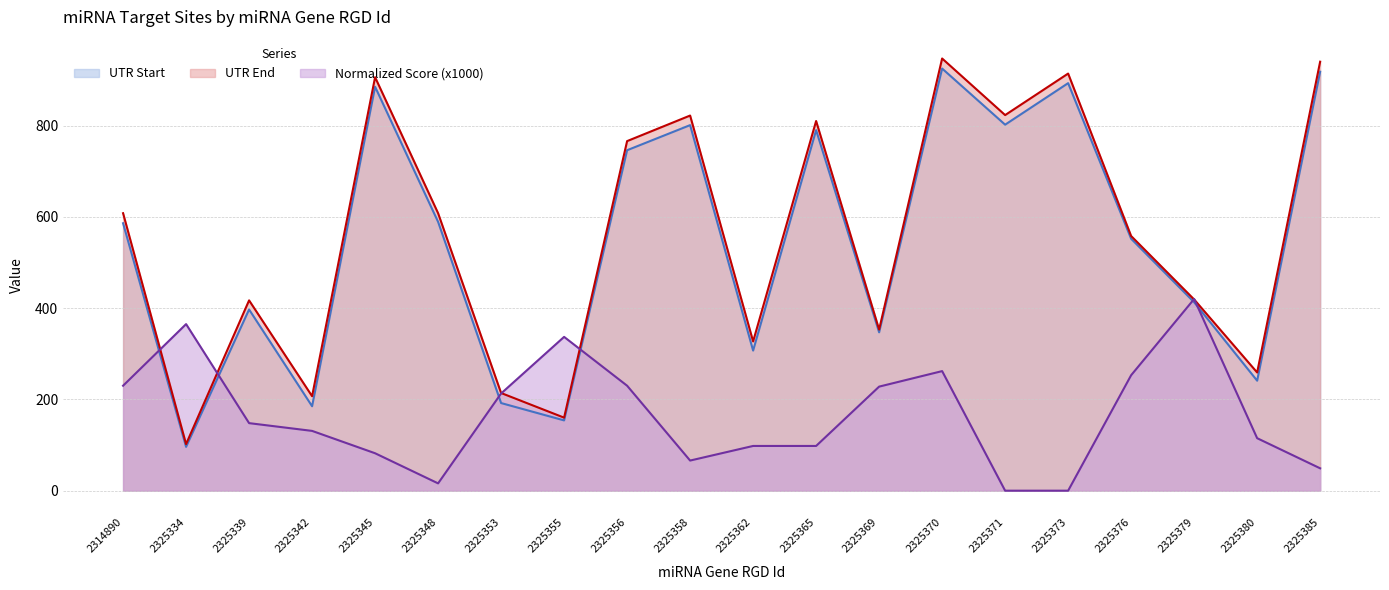

How many series are shown in this chart?

3